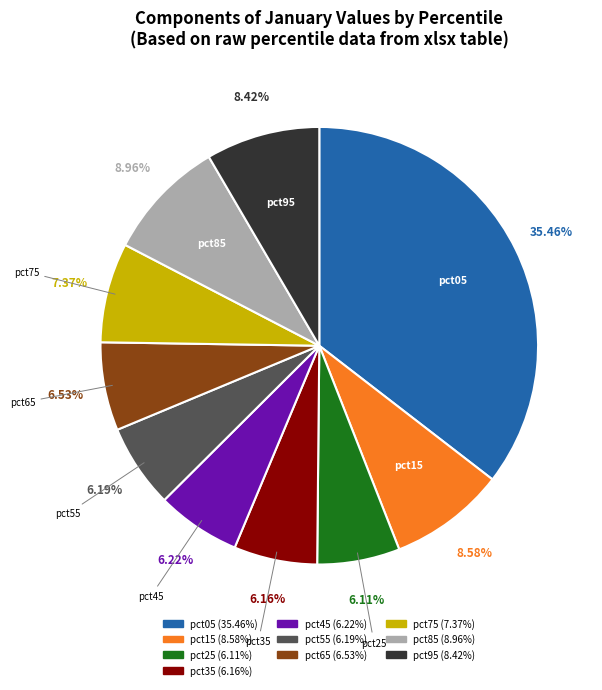

True or false: pct75 accounts for 20% of the total.

False